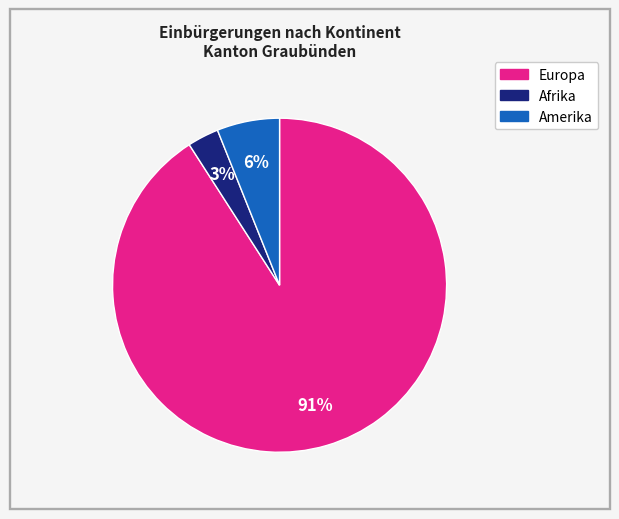

To the nearest percent, what is the difference between the largest and smallest slice percentages?

88%